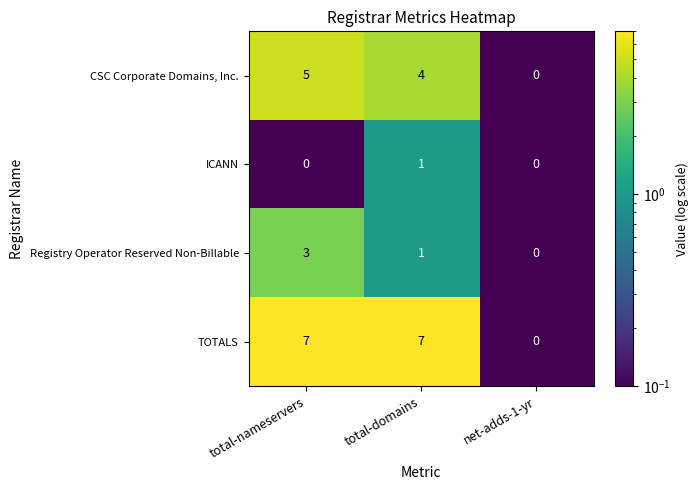

Which series has the largest total across all categories?

TOTALS